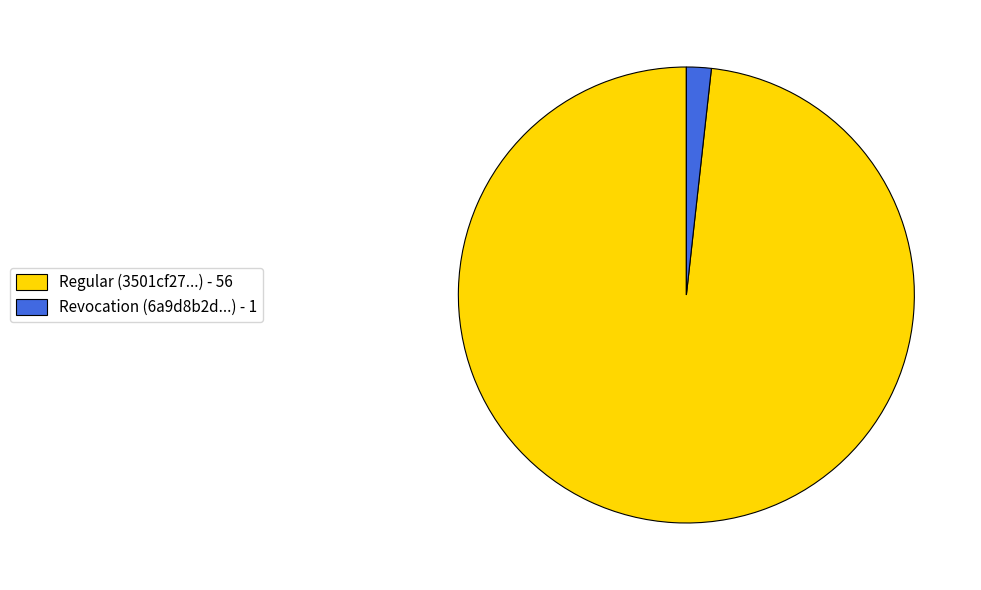

Is the sum of Revocation (6a9d8b2d...) - 1 and Regular (3501cf27...) - 56 greater than half?

Yes